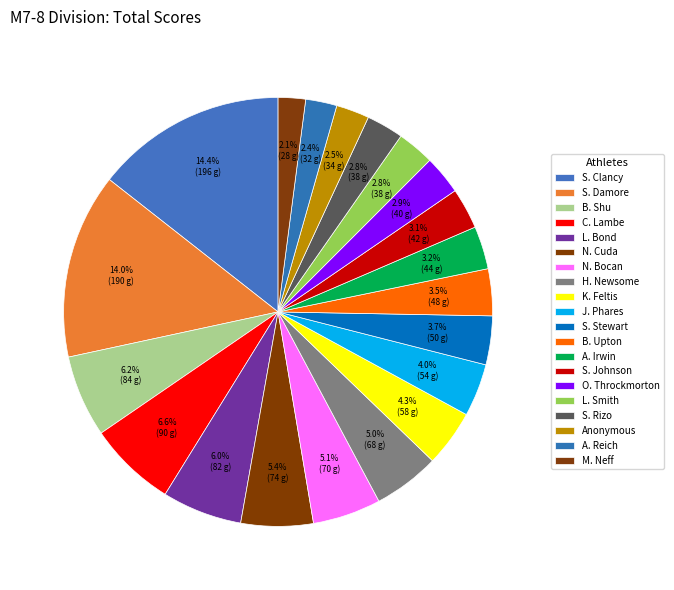

True or false: S. Damore accounts for 14% of the total.

True